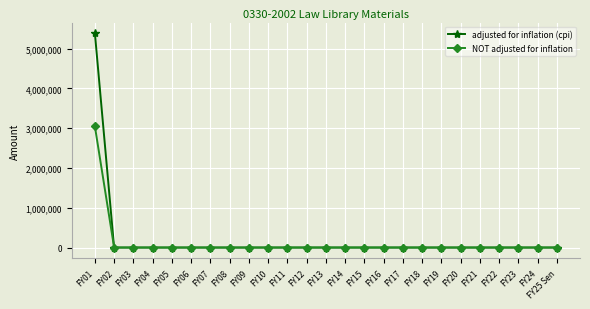

List the series in order of their peak value, lowest first.

NOT adjusted for inflation, adjusted for inflation (cpi)